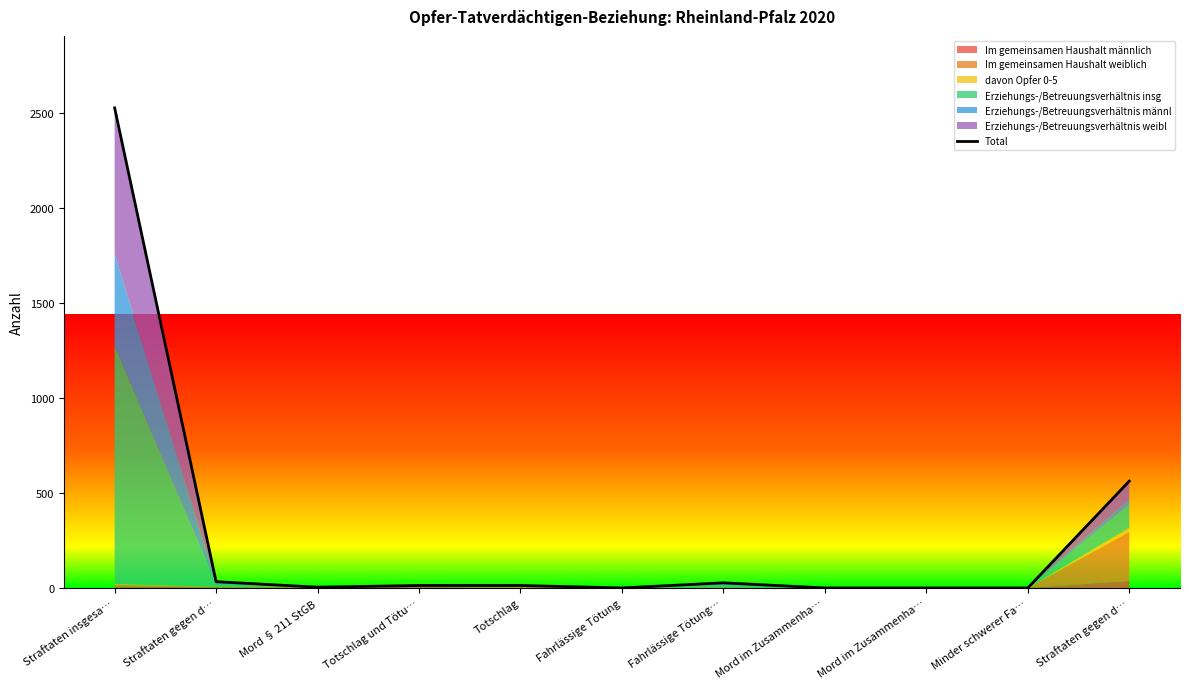

The chart shows a value of 1512 at Mord im Zusammenha…. True or false?

False